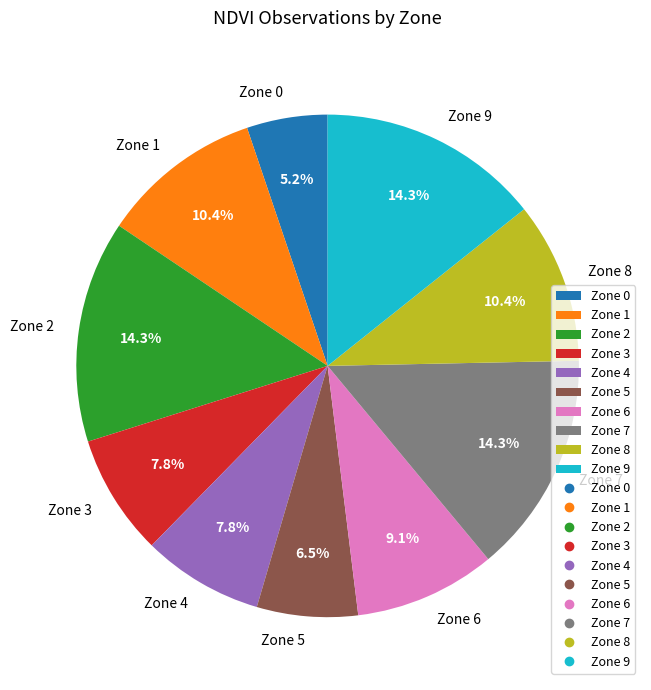

Count the number of slices in the pie.

10